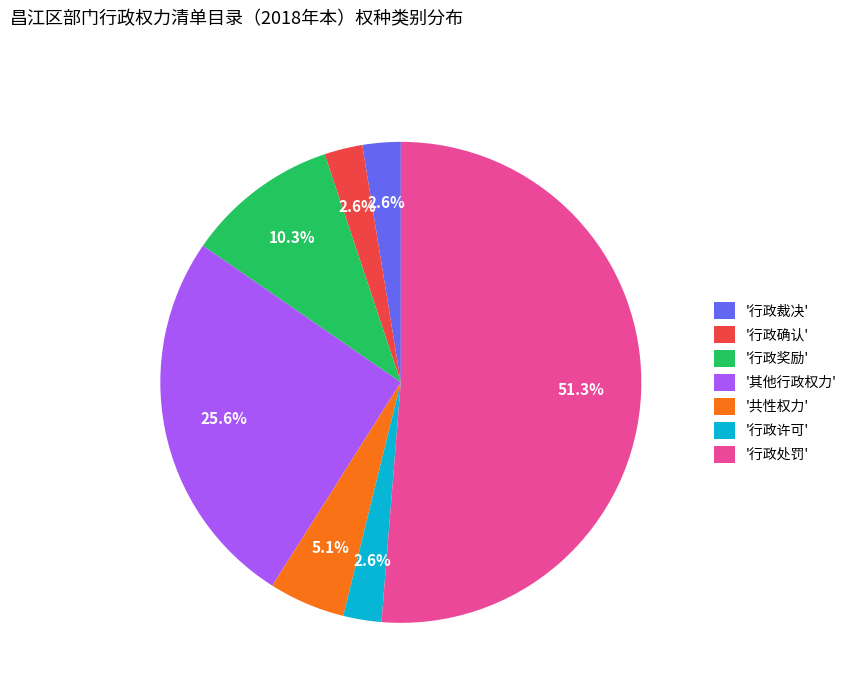

Which category accounts for the majority?

'行政处罚'